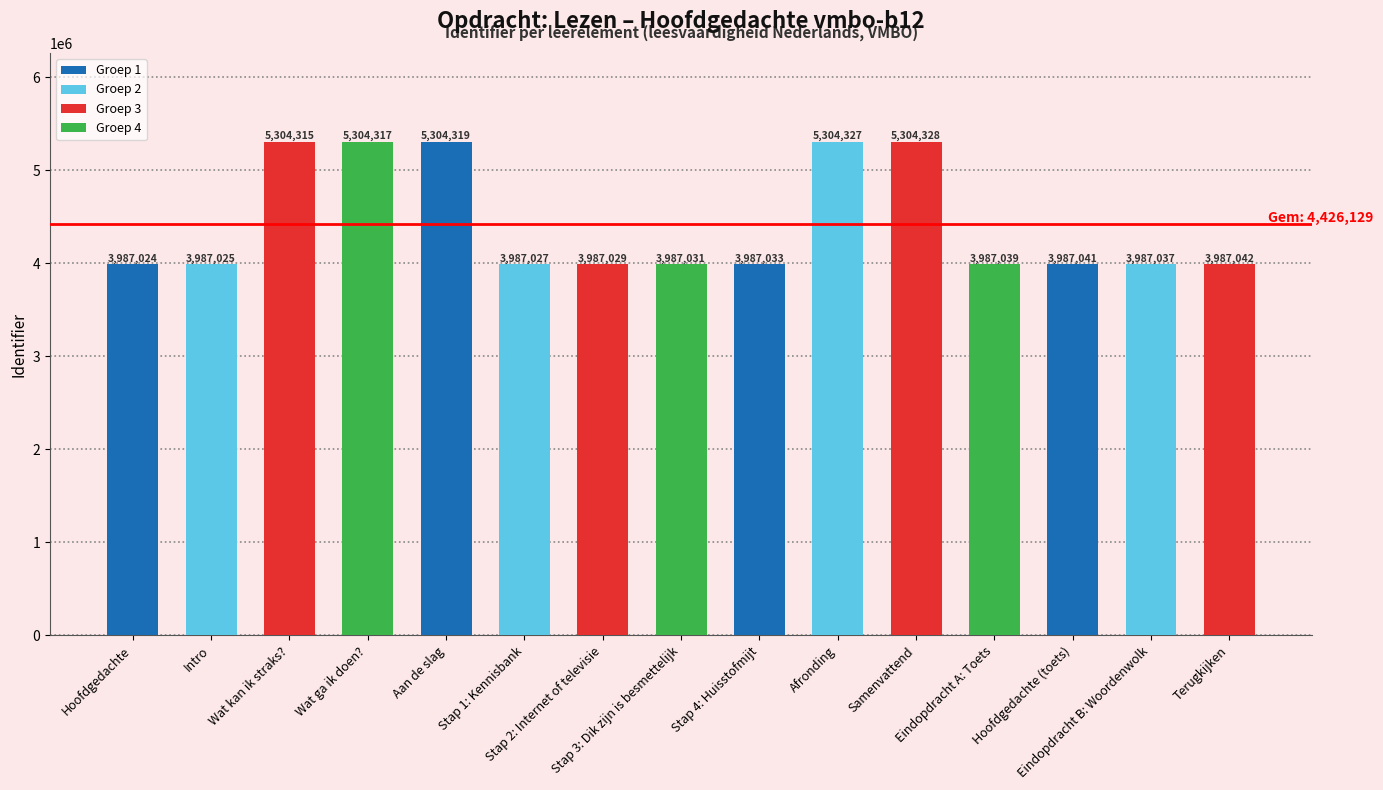

How many values are below 3987039?

7